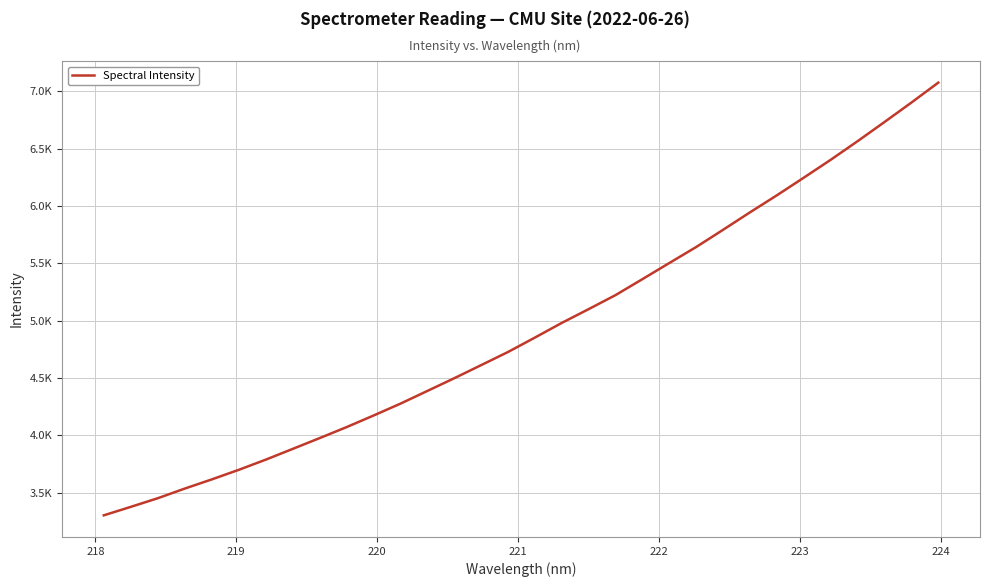

What is the greatest value displayed?

7077.3